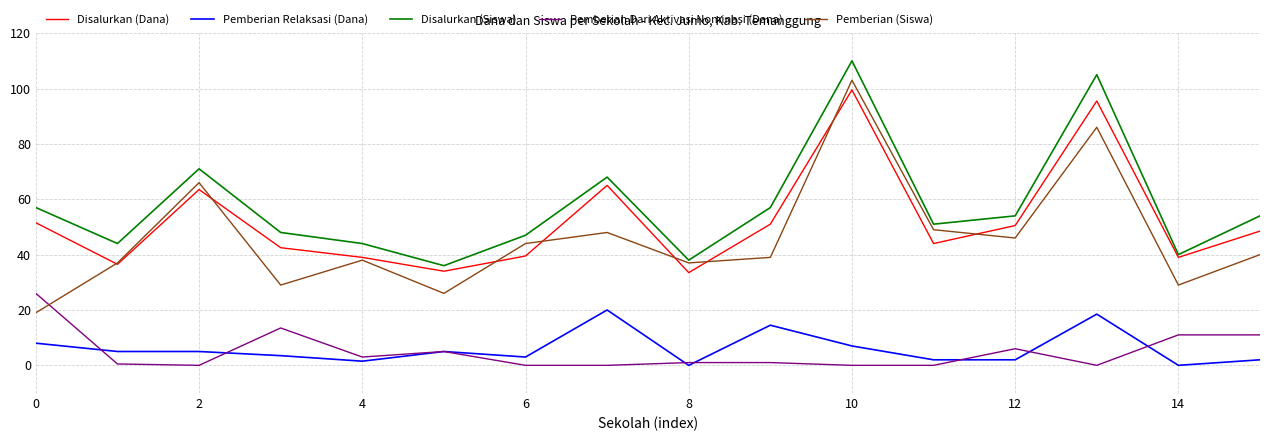

What is the maximum value shown in the chart?

110.0